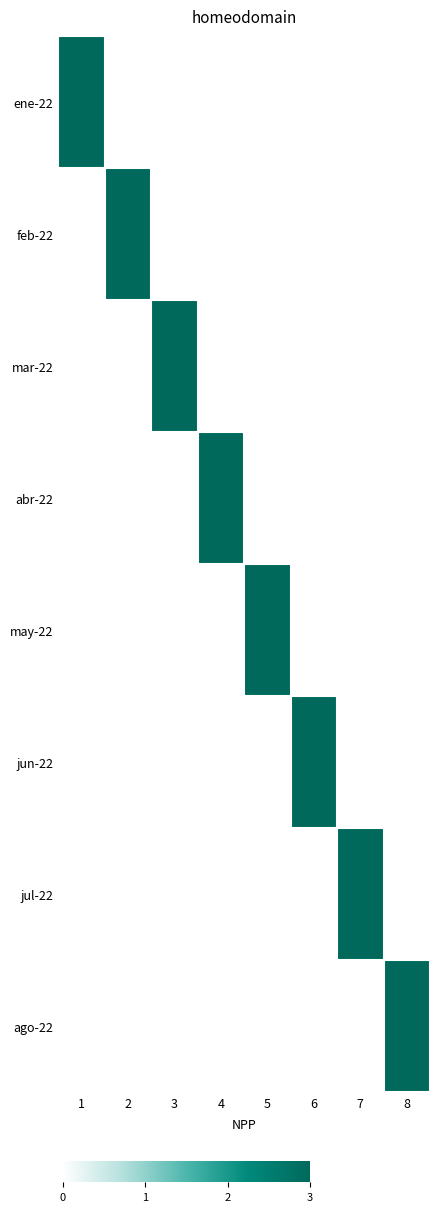

Reading left to right, list all the values displayed in this chart.

ene-22: 1=3	2=0	3=0	4=0	5=0	6=0	7=0	8=0
feb-22: 1=0	2=3	3=0	4=0	5=0	6=0	7=0	8=0
mar-22: 1=0	2=0	3=3	4=0	5=0	6=0	7=0	8=0
abr-22: 1=0	2=0	3=0	4=3	5=0	6=0	7=0	8=0
may-22: 1=0	2=0	3=0	4=0	5=3	6=0	7=0	8=0
jun-22: 1=0	2=0	3=0	4=0	5=0	6=3	7=0	8=0
jul-22: 1=0	2=0	3=0	4=0	5=0	6=0	7=3	8=0
ago-22: 1=0	2=0	3=0	4=0	5=0	6=0	7=0	8=3